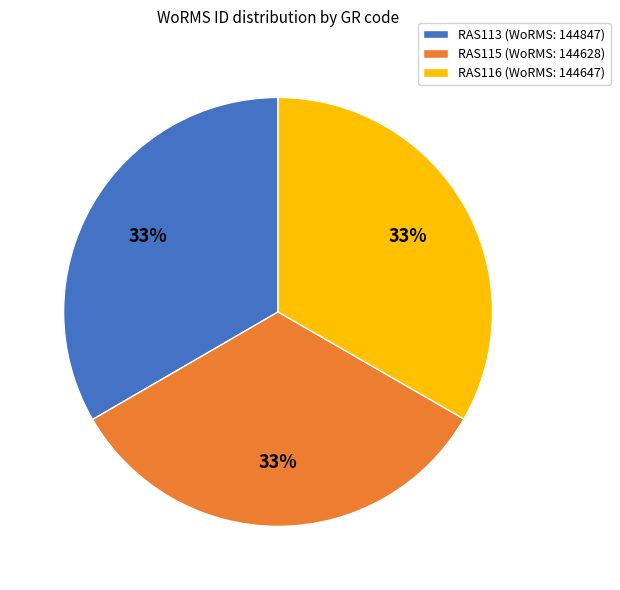

Is it true that RAS115 is 33% of the pie?

True